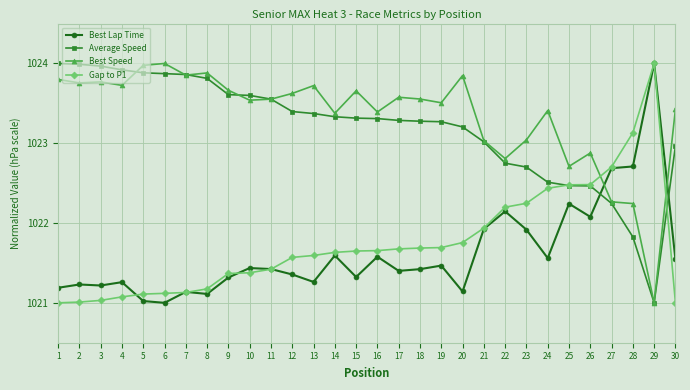

True or false: Best Speed has more than 1 points higher than both neighbors.

True